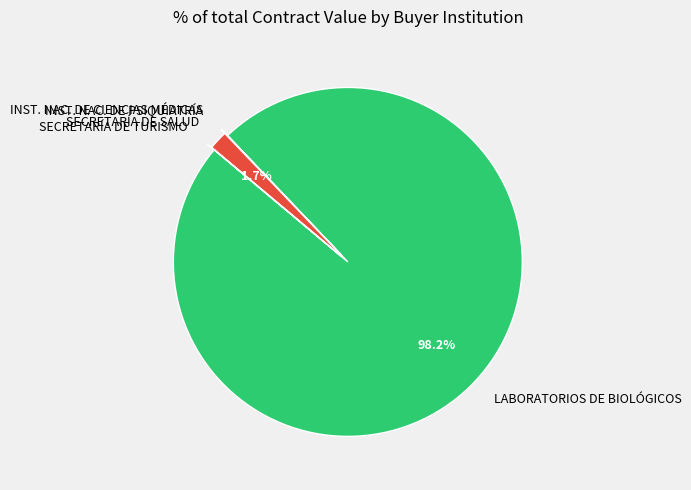

Does LABORATORIOS DE BIOLÓGICOS represent more than half of the total?

Yes